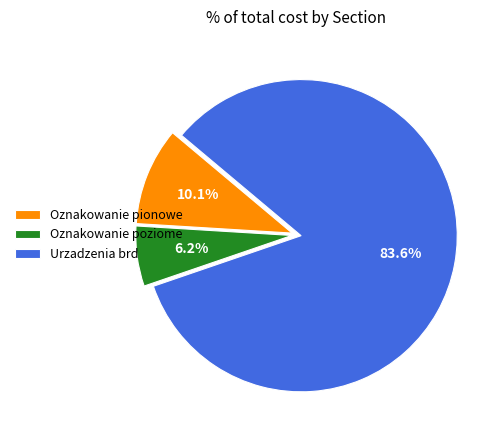

Rank the categories by value from lowest to highest.

Oznakowanie poziome, Oznakowanie pionowe, Urzadzenia brd